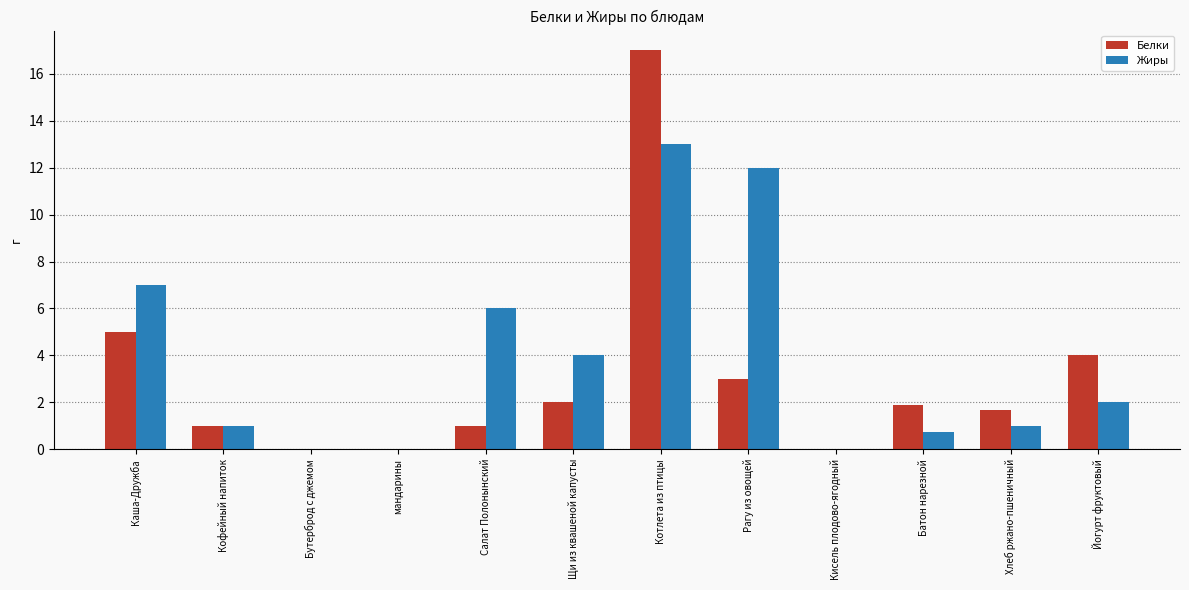

What is the approximate value of Белки at Кофейный напиток?

1.0